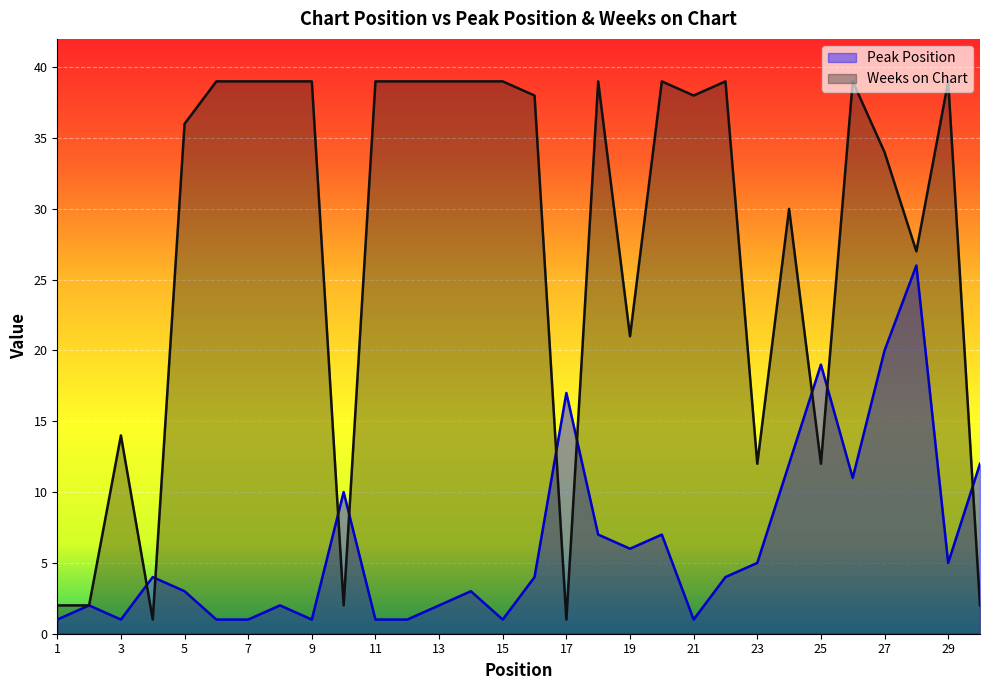

Which category has the lowest value in the Weeks on Chart series?

4